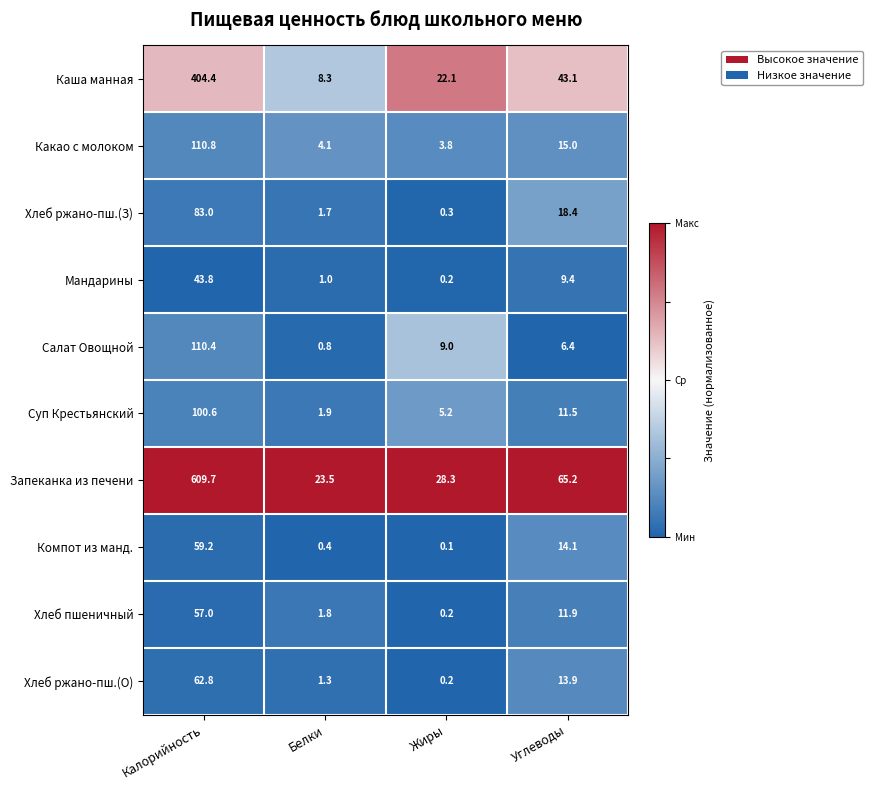

Rank the series at Калорийность from lowest to highest value.

Мандарины, Хлеб пшеничный, Компот из манд., Хлеб ржано-пш.(О), Хлеб ржано-пш.(З), Суп Крестьянский, Салат Овощной, Какао с молоком, Каша манная, Запеканка из печени